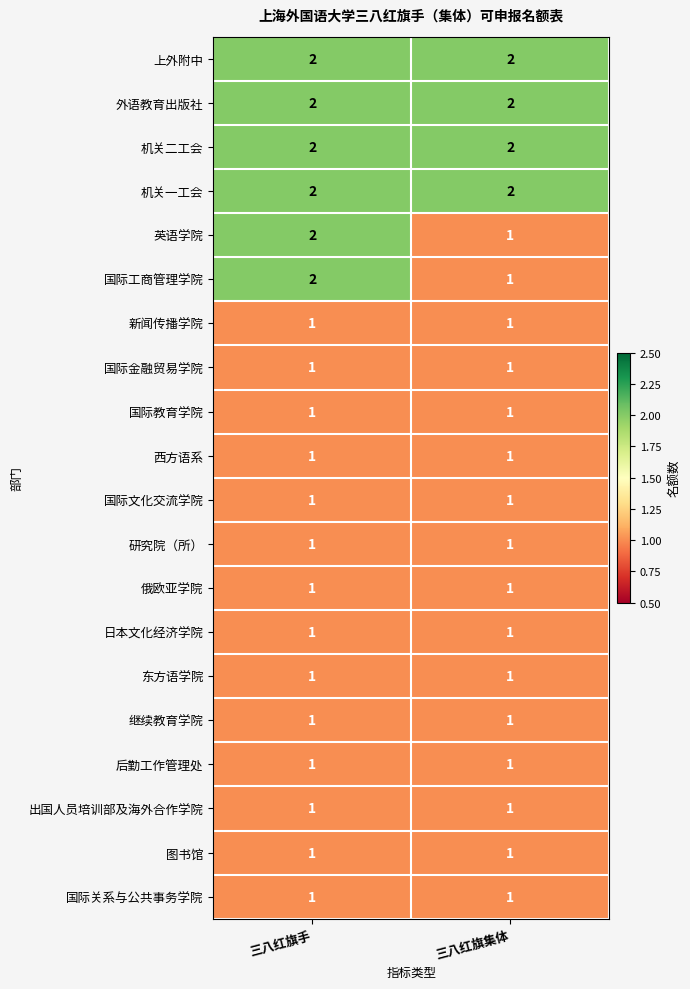

What is the greatest value displayed?

2